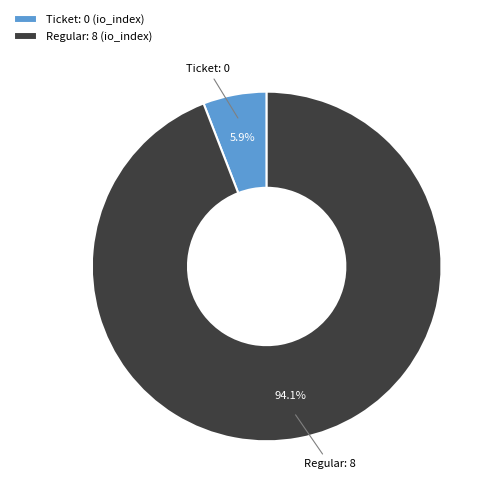

Which slice is the largest?

Regular